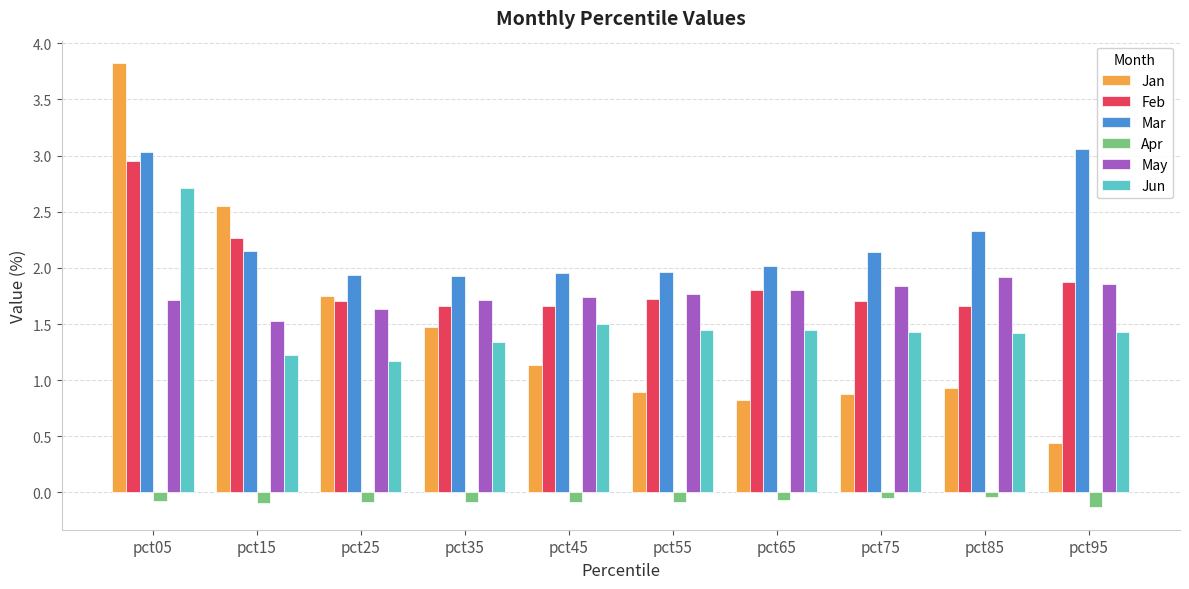

Which series has the largest range (max minus min)?

Jan